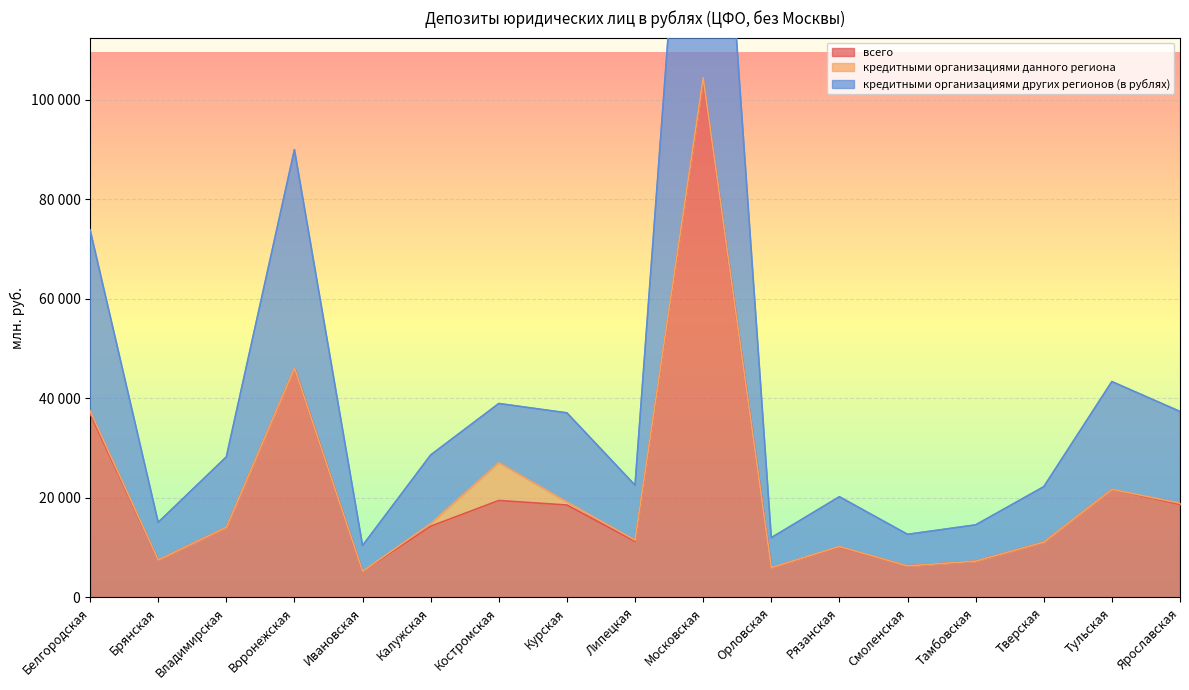

What is the approximate value of кредитными организациями других регионов (в рублях) at Костромская, to the nearest 10?

38980